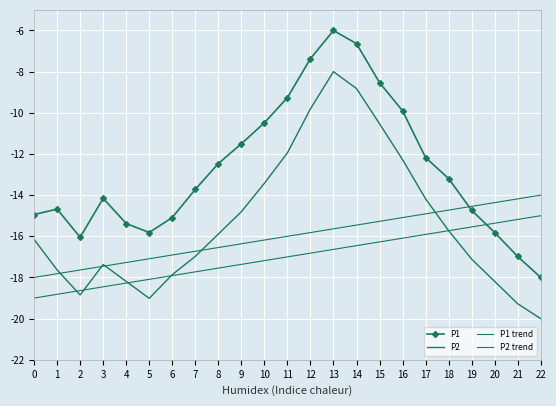

Which series has the largest range (max minus min)?

P1